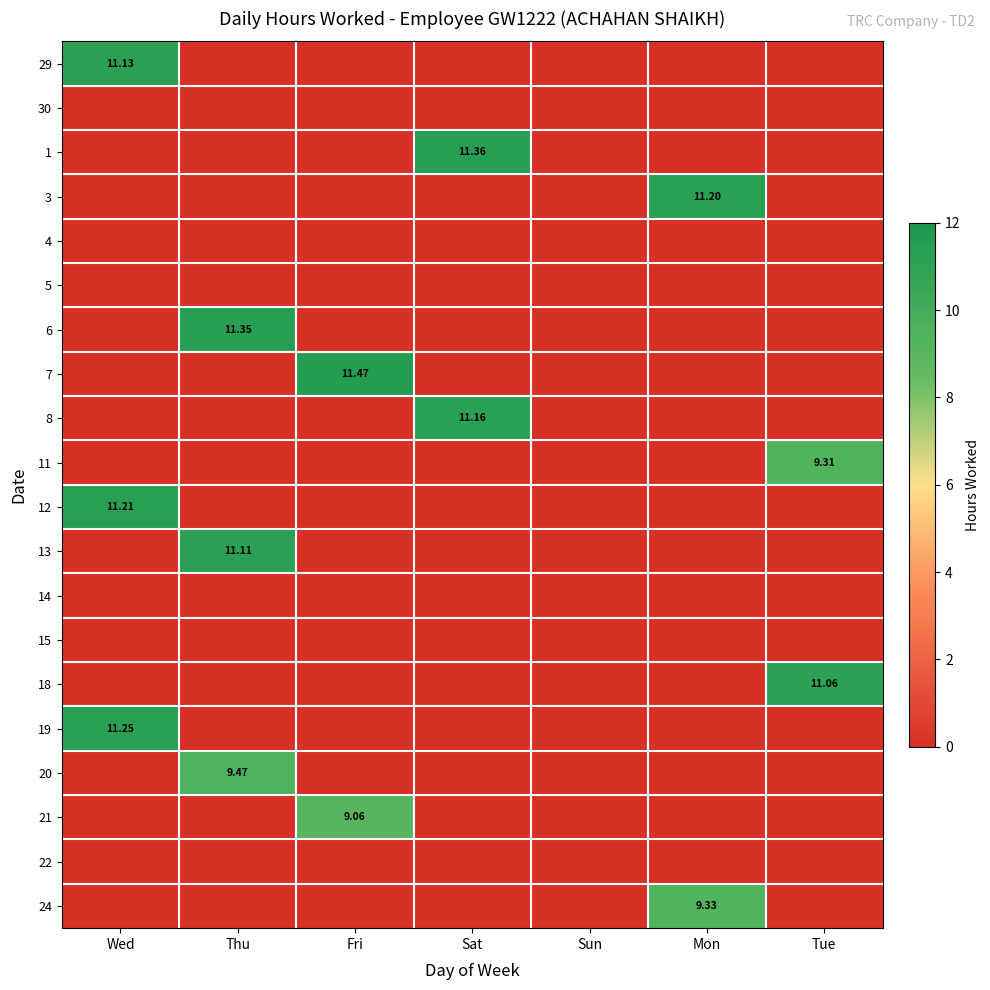

True or false: 1 has a value of -3.4 at Tue.

False